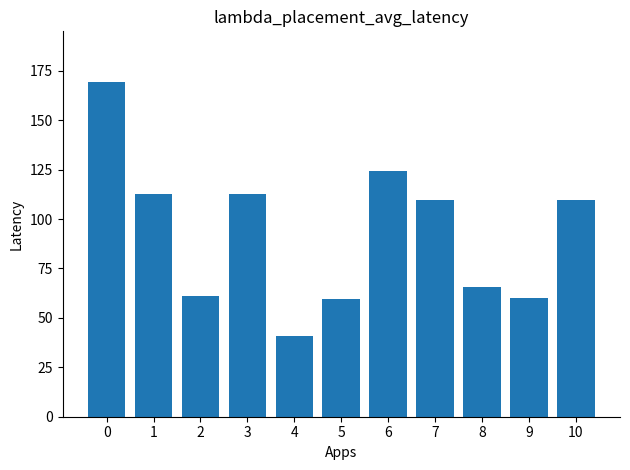

What is the value of the 5th bar from the left?

41.0